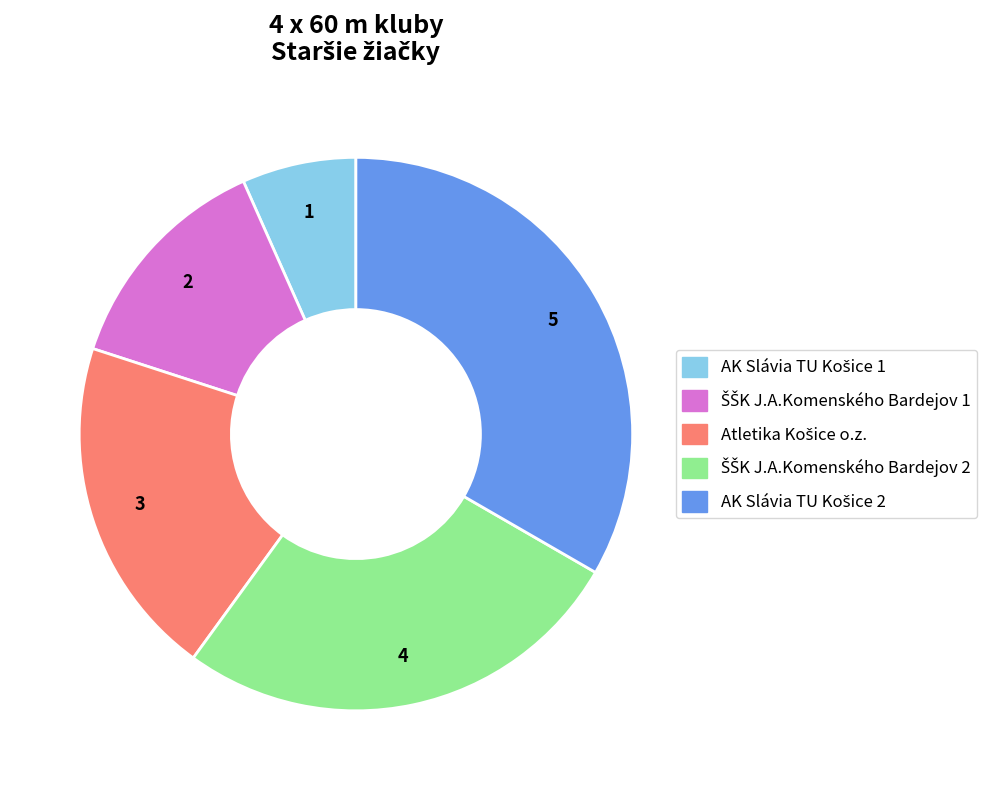

Is there a majority slice in this chart?

No